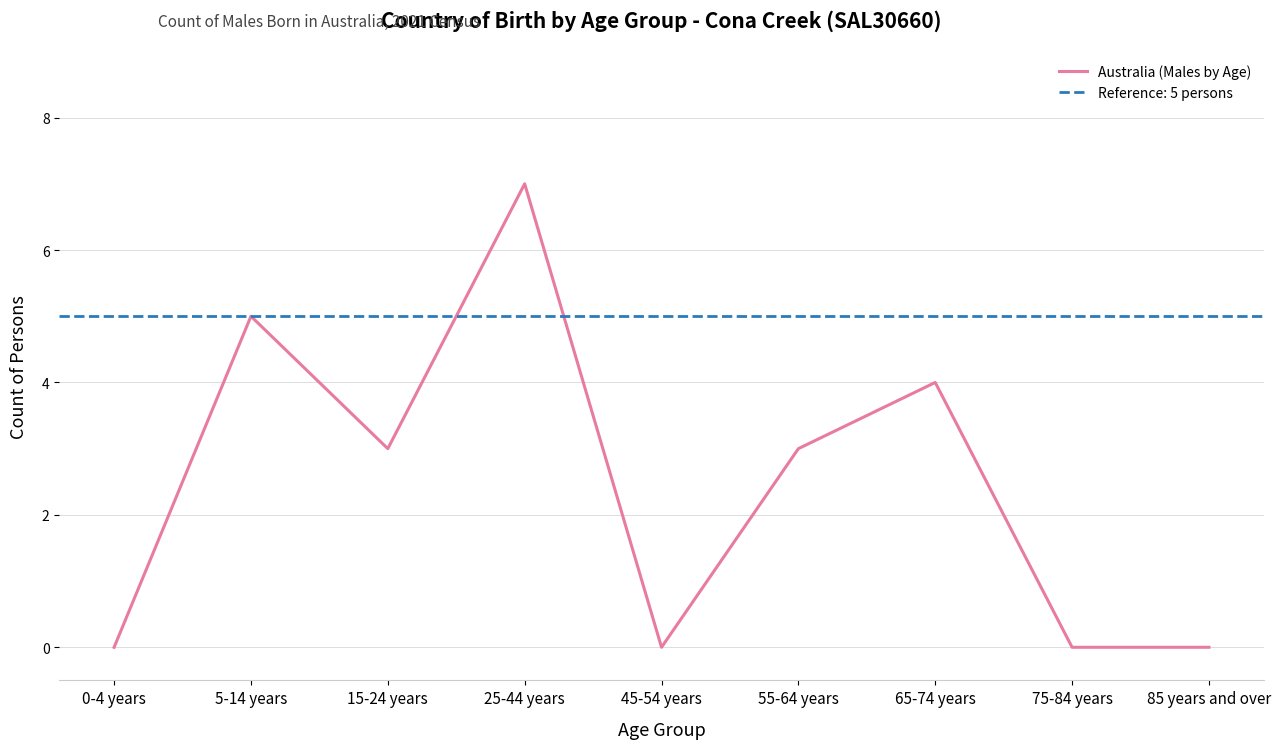

Rank the categories by value from highest to lowest.

25-44 years, 5-14 years, 65-74 years, 15-24 years, 55-64 years, 0-4 years, 45-54 years, 75-84 years, 85 years and over